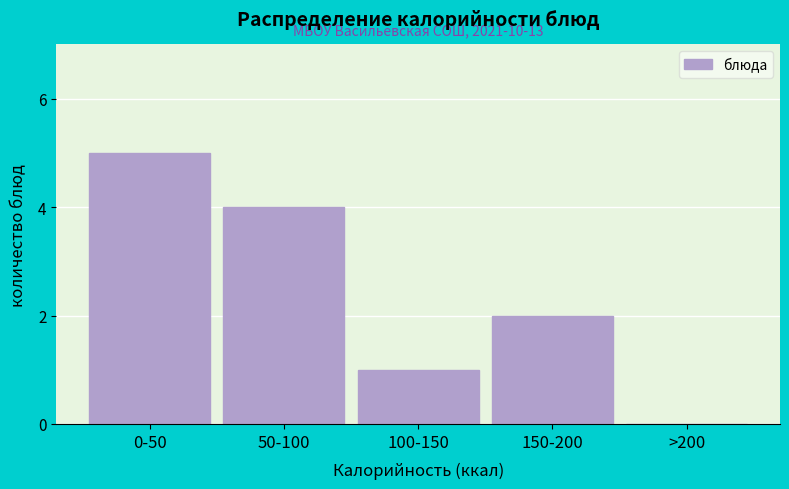

Reading left to right, what are all the values shown in this chart?

0-50=5	50-100=4	100-150=1	150-200=2	>200=0